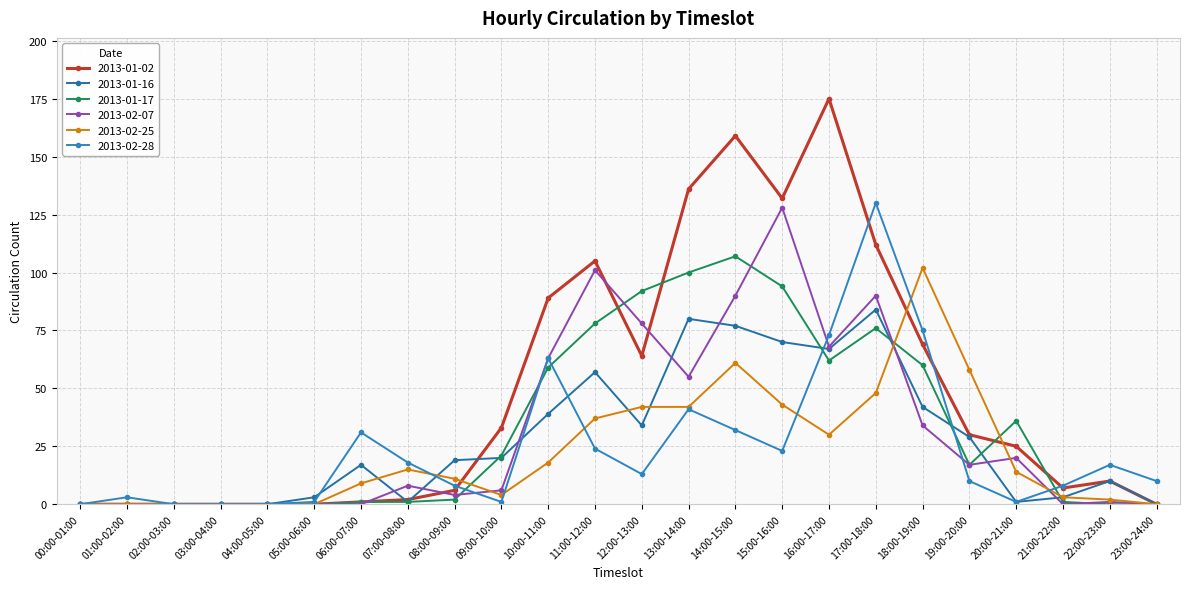

True or false: 2013-01-02 has a value of 85 at 23:00-24:00.

False